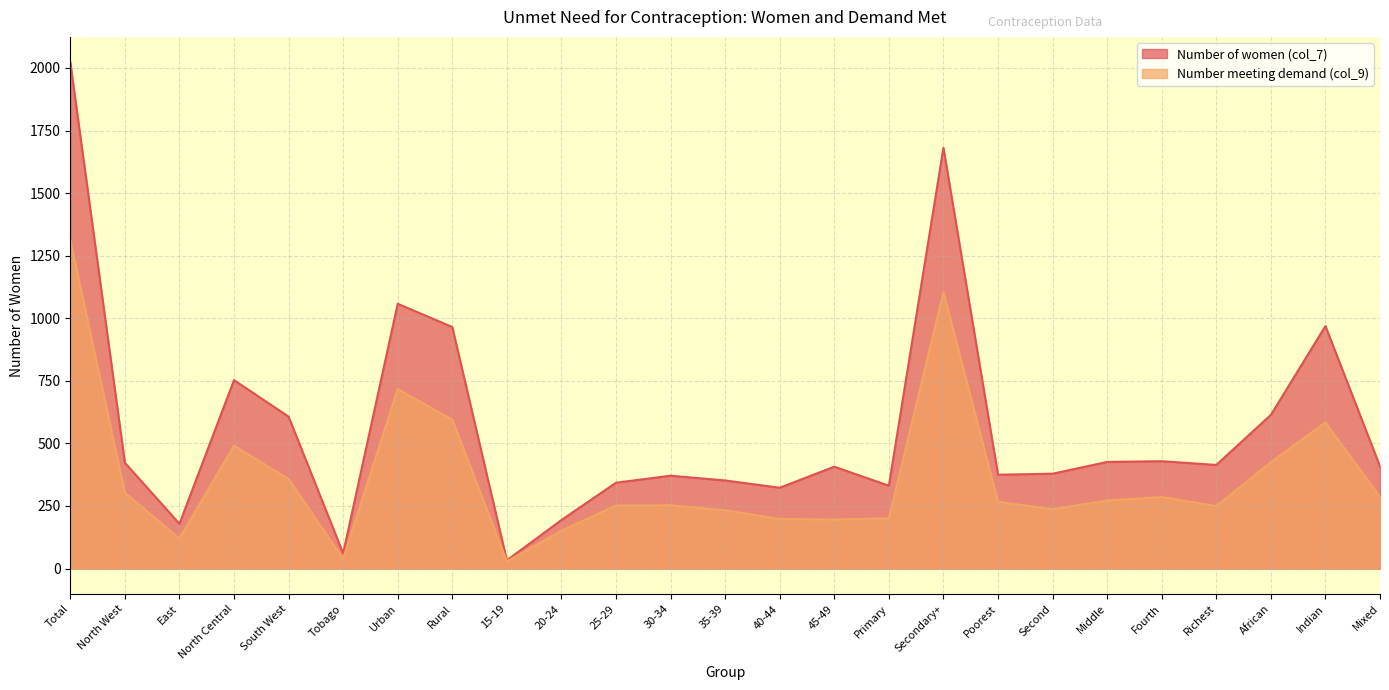

At how many categories does at least one series exceed 236?

21